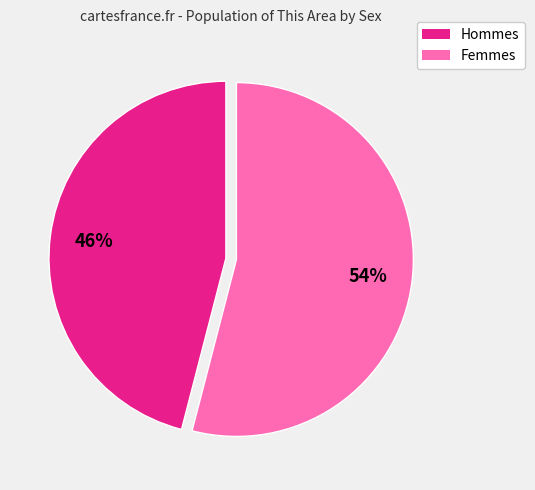

Which category has the biggest portion of the pie?

Femmes